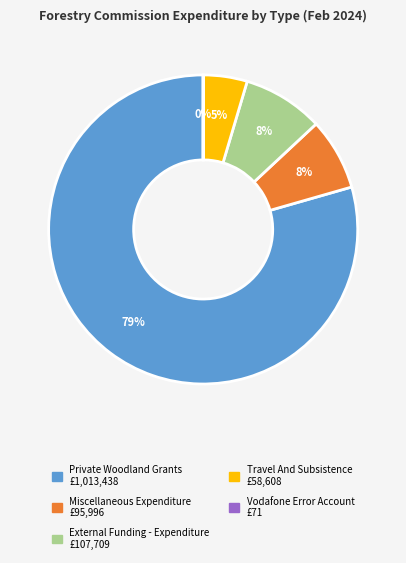

Does any single category account for the majority?

Yes